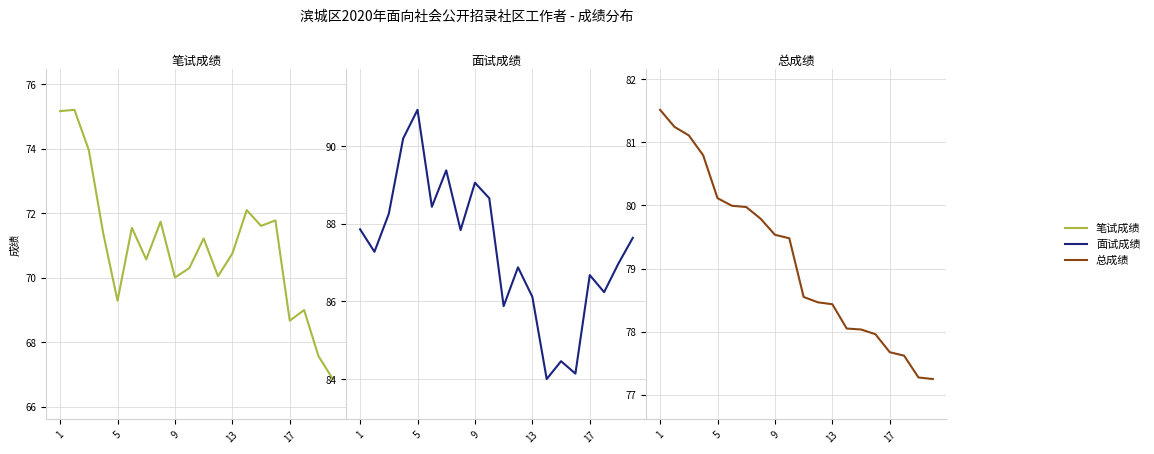

True or false: 面试成绩 and 总成绩 intersect in this chart.

False